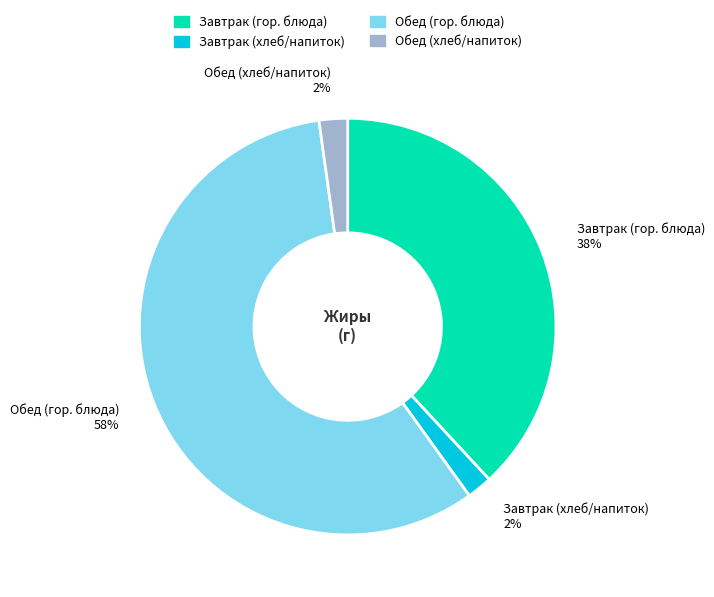

To the nearest percent, what is the difference between the largest and smallest slice percentages?

56%